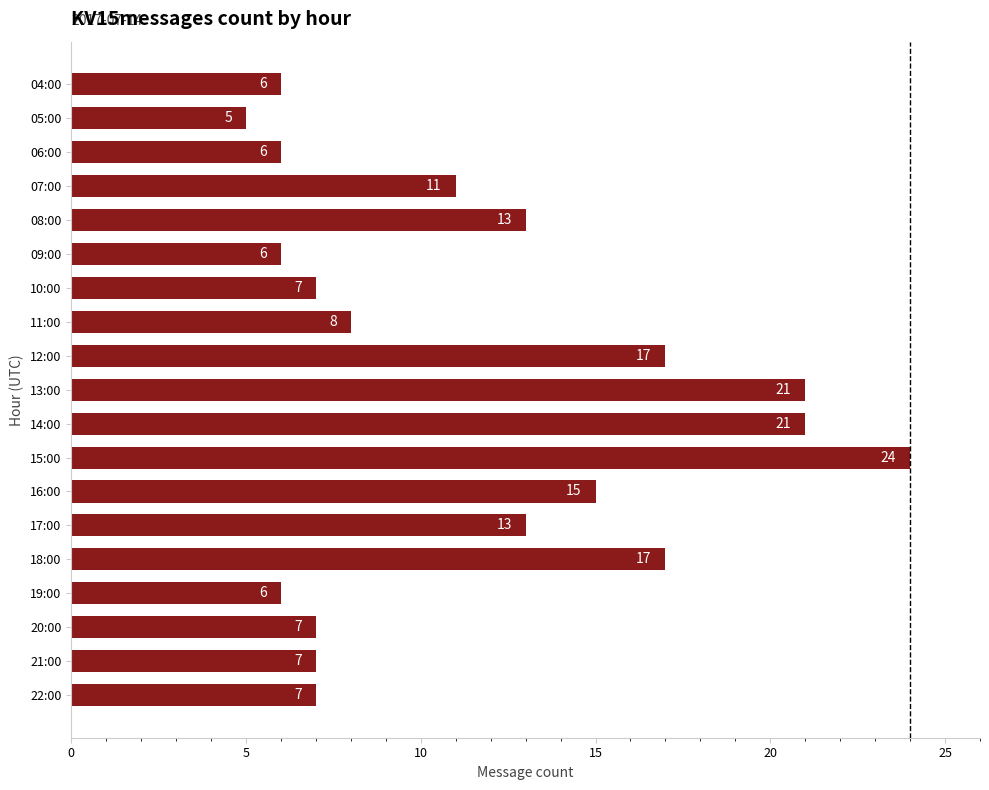

What is the greatest value displayed?

24